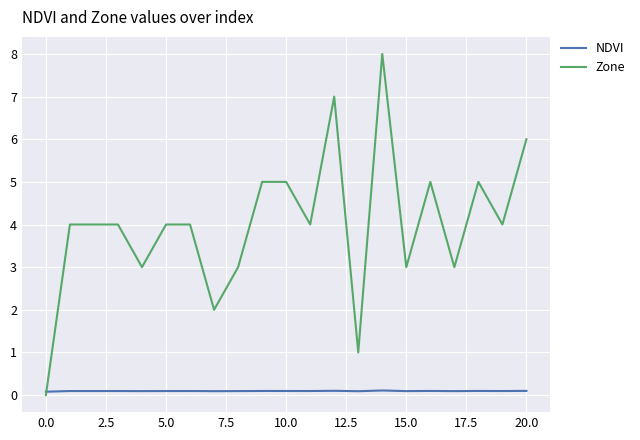

How many NDVI values are between 0 and 1?

21